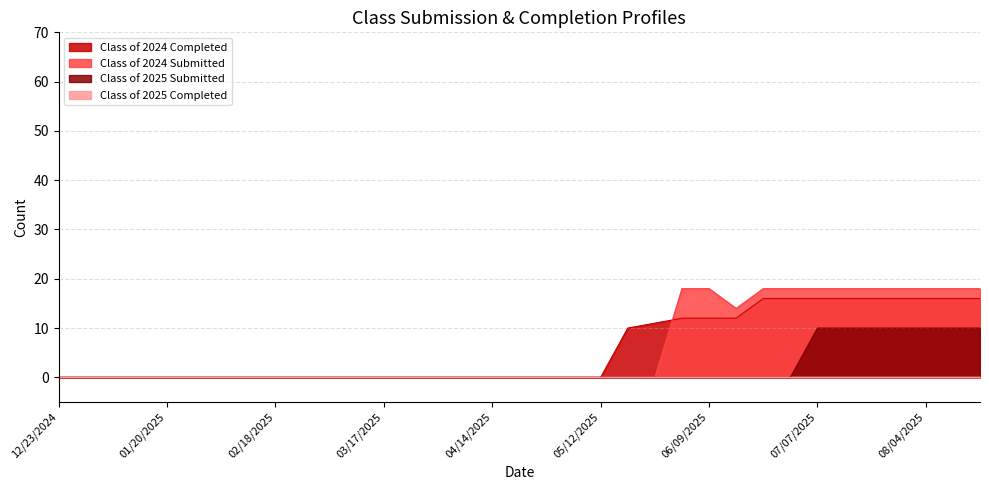

What position from the left is 03/31/2025?

15